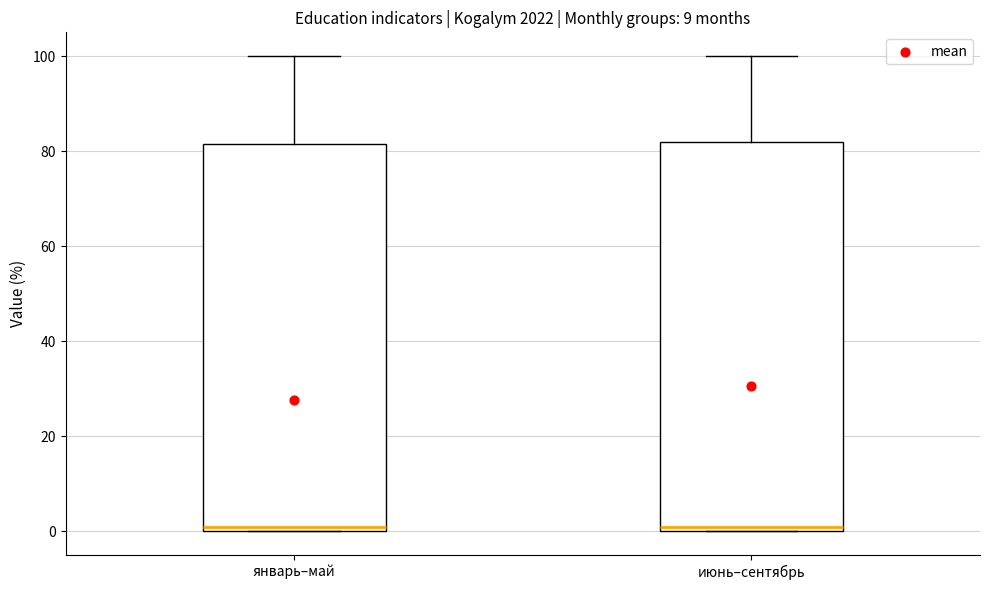

Reading left to right, read every box against the y-axis: the position of its median line, the range the box covers, and the ends of its whiskers. The values are not printed on the chart, so give them approximately, as read against the axis.

январь–май: median 2, box 0 to 82, whiskers 0 to 100
июнь–сентябрь: median 2, box 0 to 82, whiskers 0 to 100